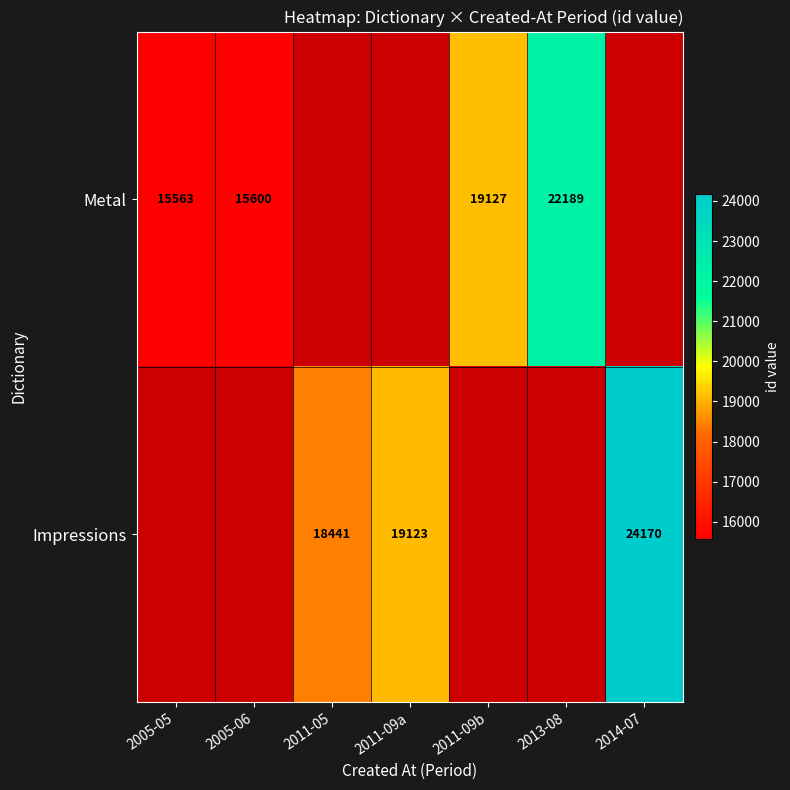

Is the value of Impressions at 2014-07 greater than the value of Metal at 2005-06?

Yes